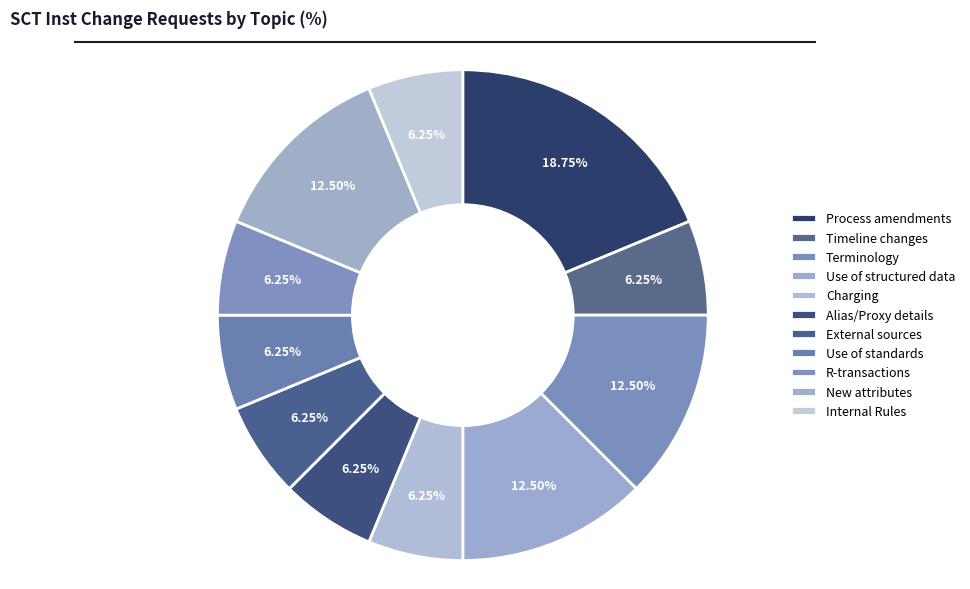

Rank the categories by value from lowest to highest.

Timeline changes, Charging, Alias/Proxy details, External sources, Use of standards, R-transactions, Internal Rules, Terminology, Use of structured data, New attributes, Process amendments